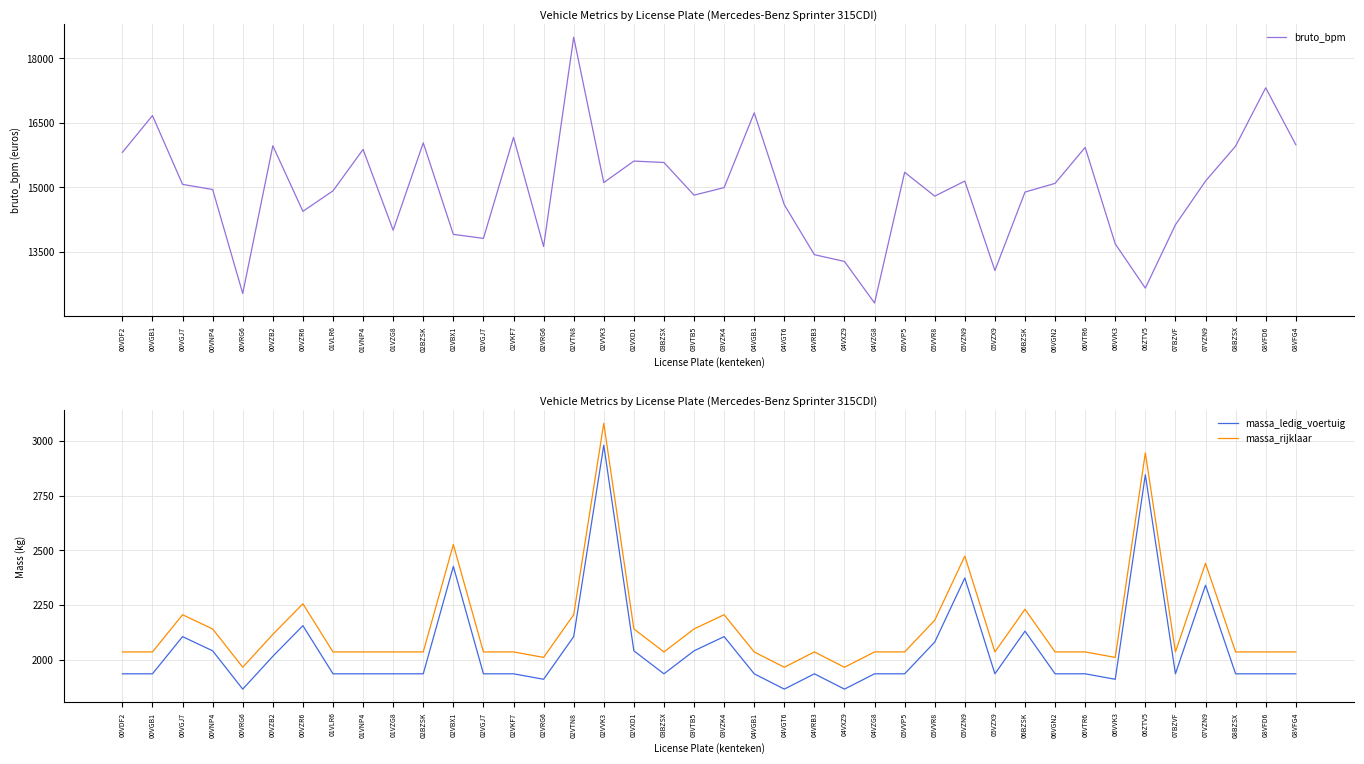

Is it true that massa_ledig_voertuig equals 2782 at 04VGT6?

False